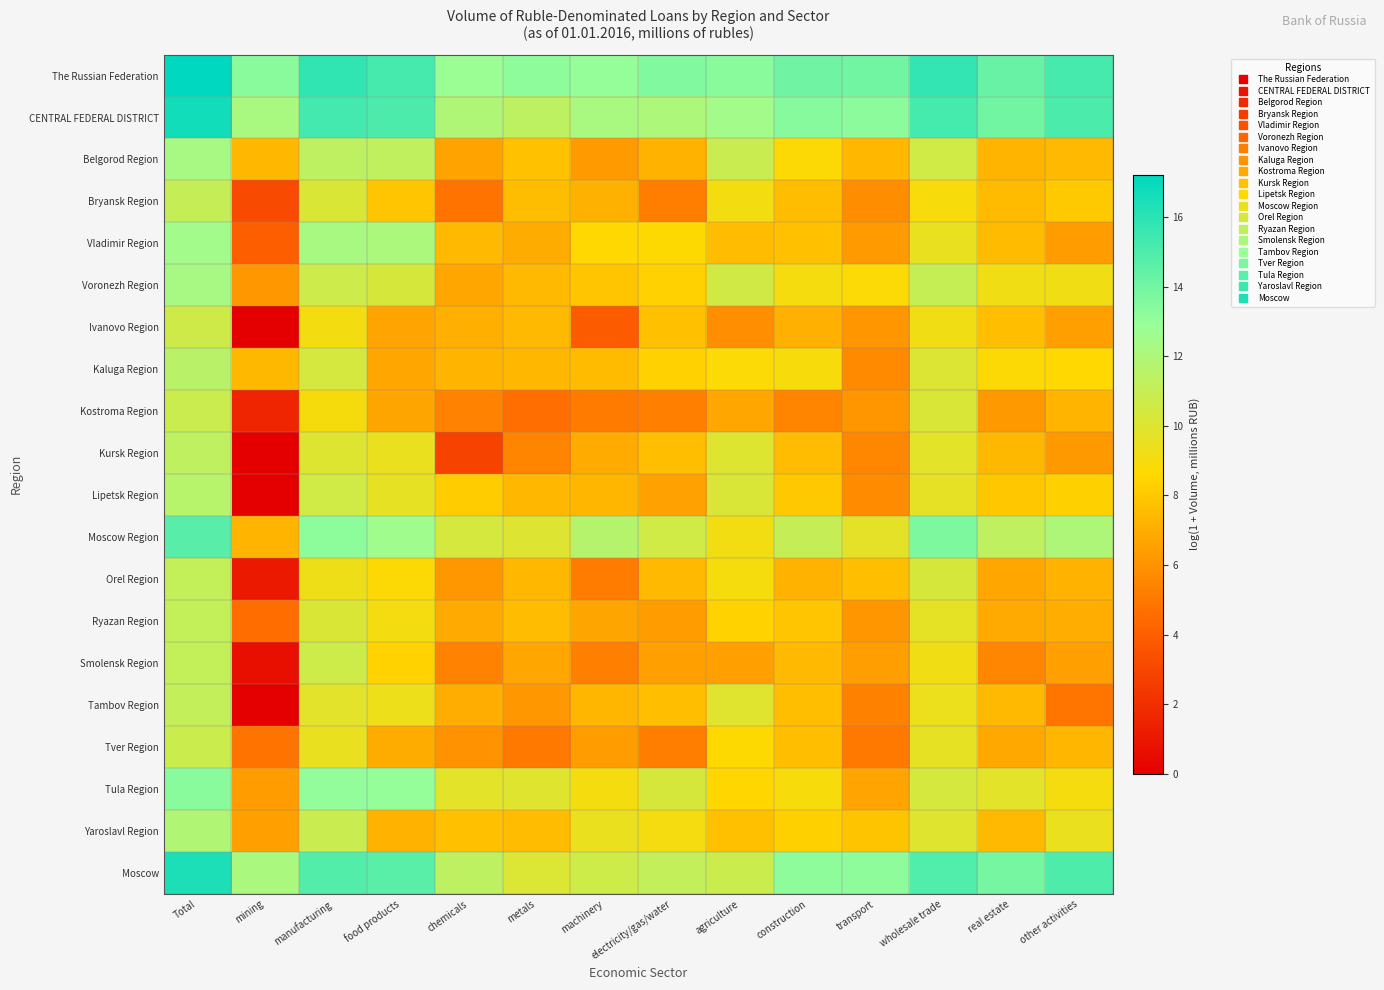

Rank the series at agriculture from highest to lowest value.

The Russian Federation, CENTRAL FEDERAL DISTRICT, Belgorod Region, Moscow, Voronezh Region, Lipetsk Region, Kursk Region, Tambov Region, Moscow Region, Bryansk Region, Orel Region, Kaluga Region, Tver Region, Tula Region, Ryazan Region, Yaroslavl Region, Vladimir Region, Kostroma Region, Smolensk Region, Ivanovo Region